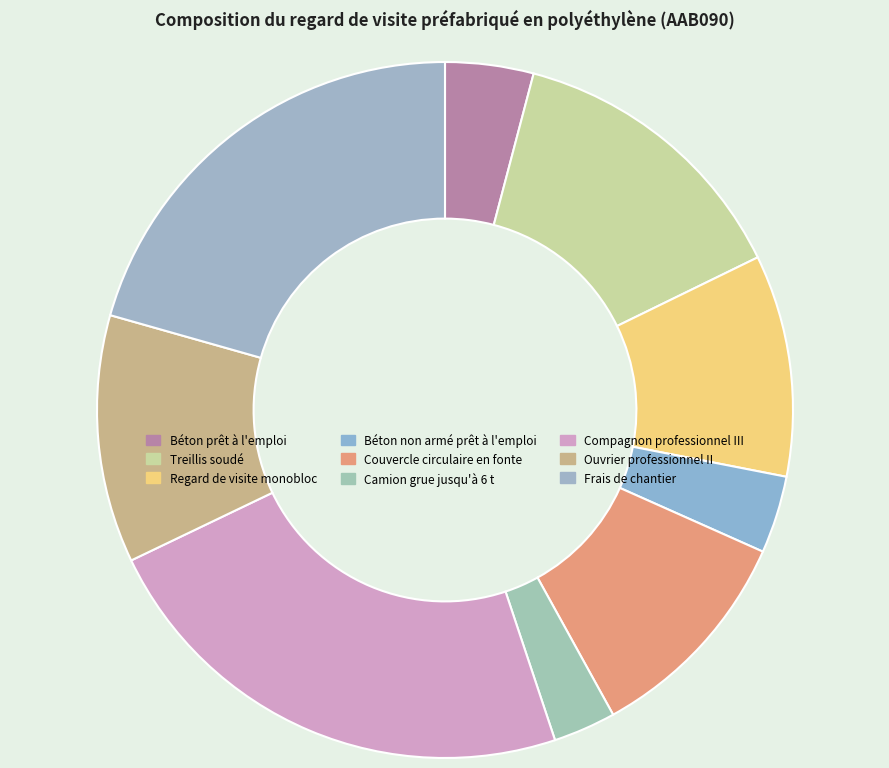

What is the change in value from Couvercle circulaire en fonte to Camion grue jusqu'à 6 t?

-0.7